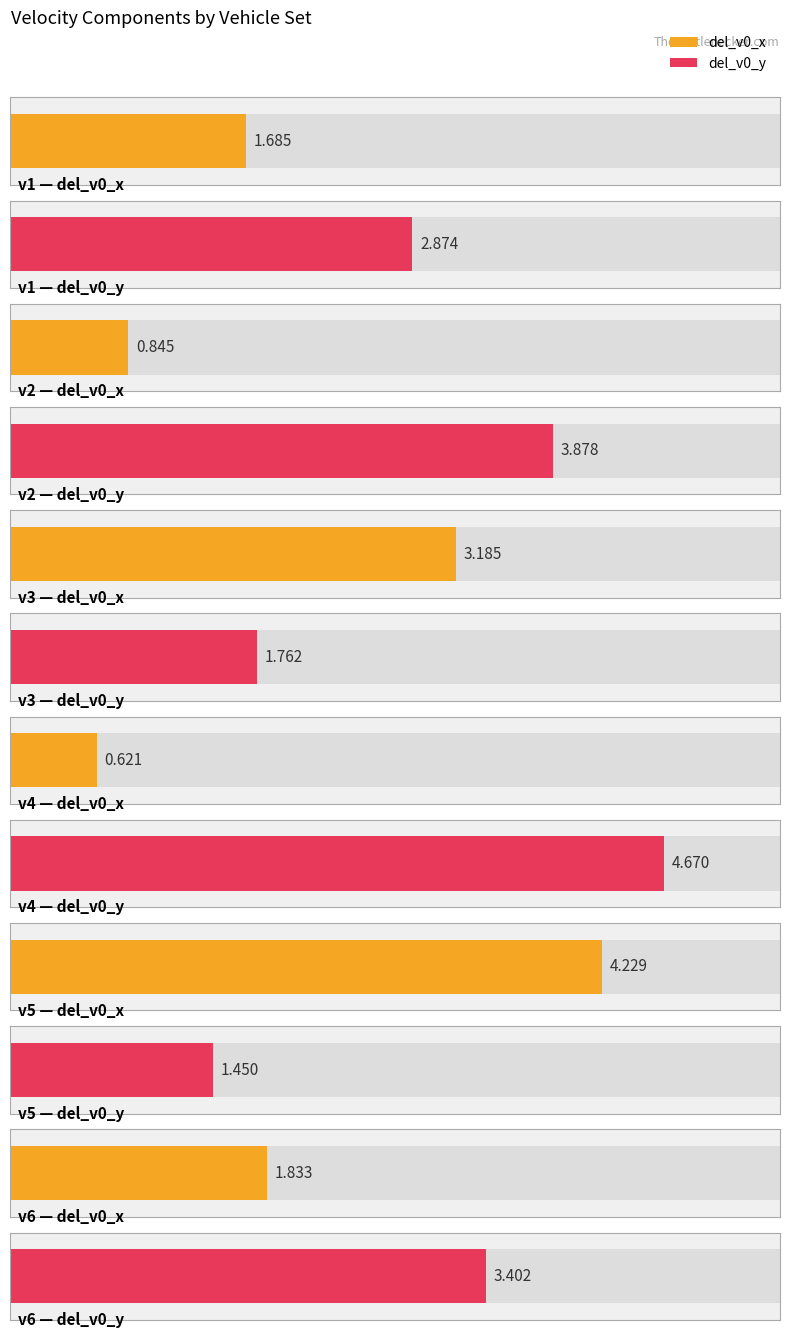

Rank the categories by del_v0_x value from lowest to highest.

v4, v2, v1, v6, v3, v5